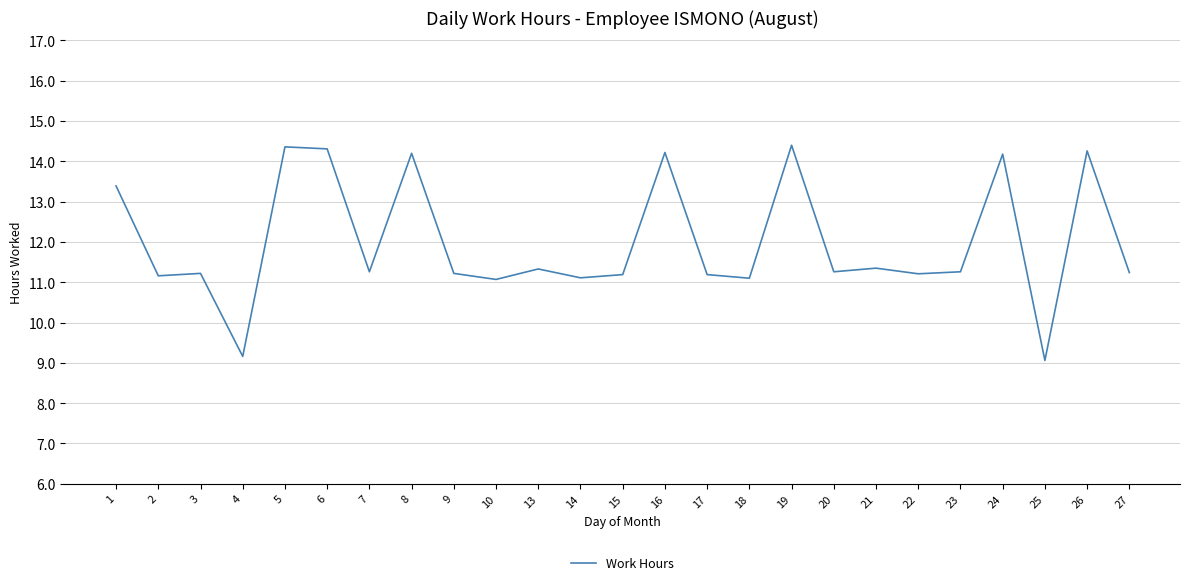

The value at 24 is 14.2. True or false?

True